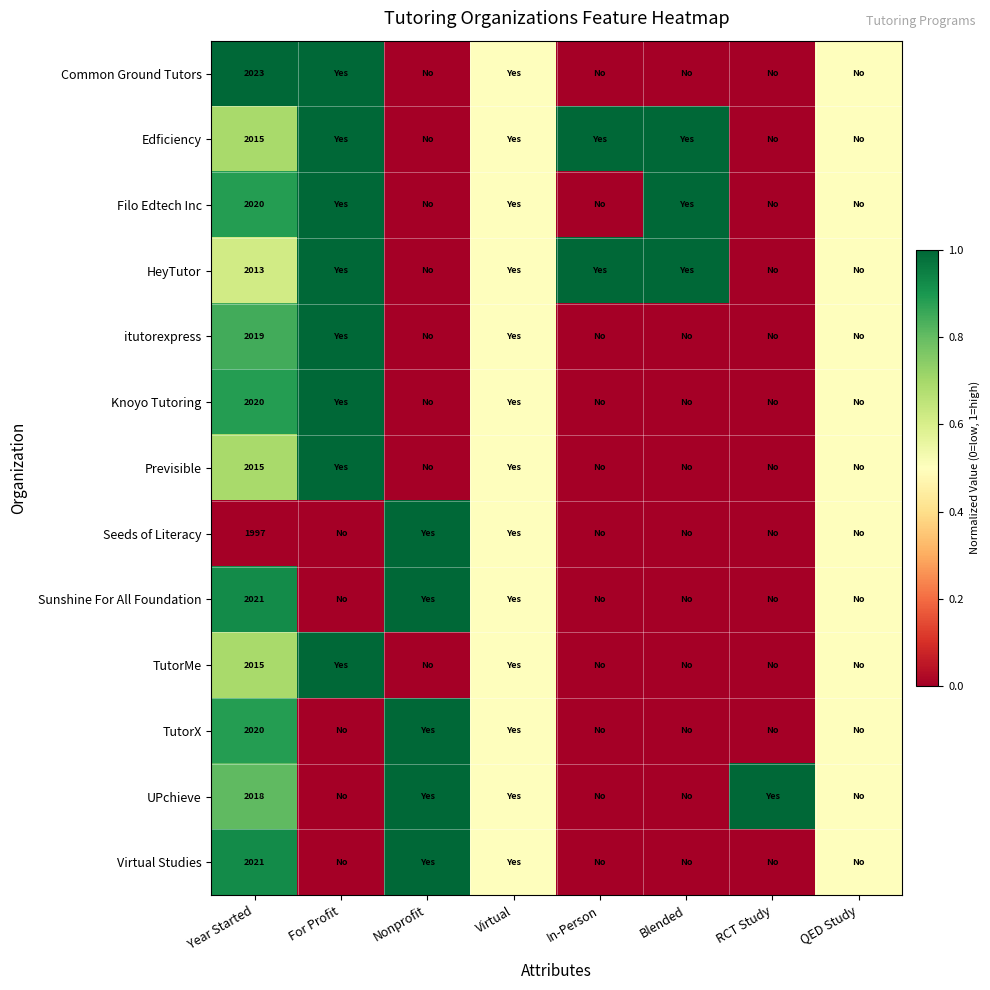

Is it true that itutorexpress equals 2858.3 at Year Started?

False